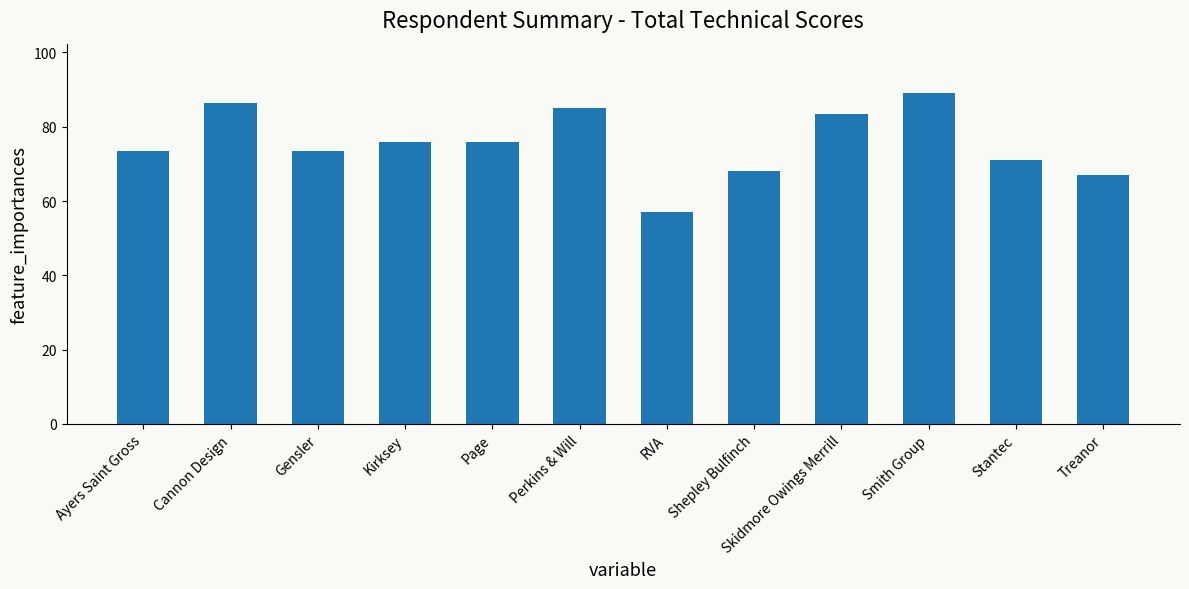

Reading right to left, list all the values displayed in this chart.

Treanor=67.0	Stantec=71.0	Smith Group=89.0	Skidmore Owings Merrill=83.5	Shepley Bulfinch=68.0	RVA=57.0	Perkins & Will=85.0	Page=76.0	Kirksey=76.0	Gensler=73.5	Cannon Design=86.5	Ayers Saint Gross=73.5